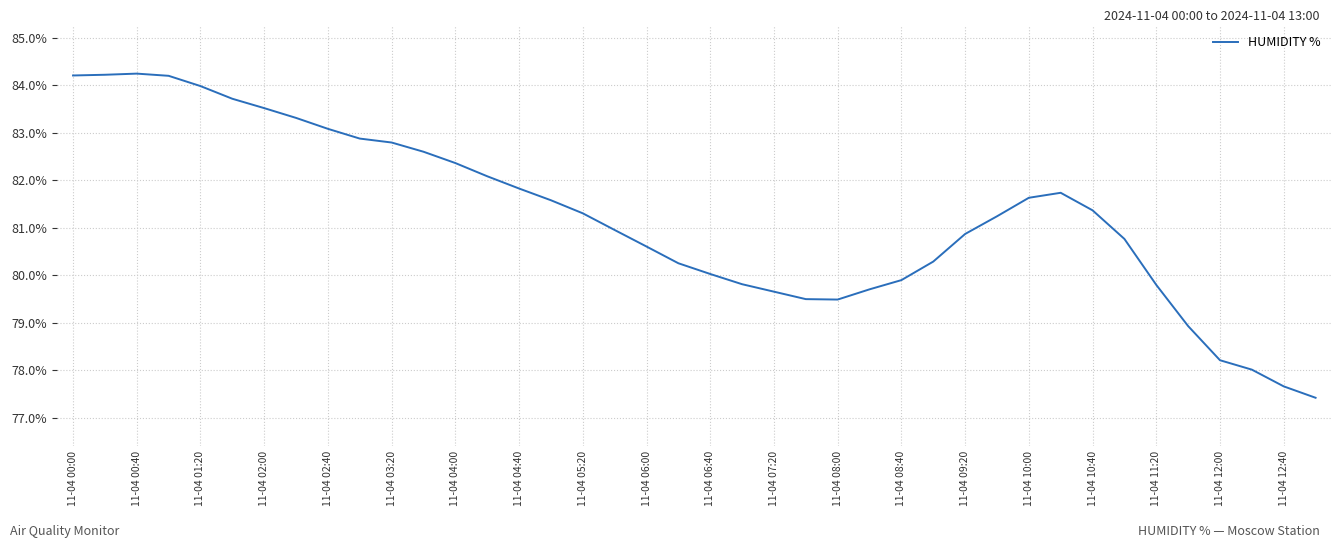

What is the maximum value shown in the chart?

84.2